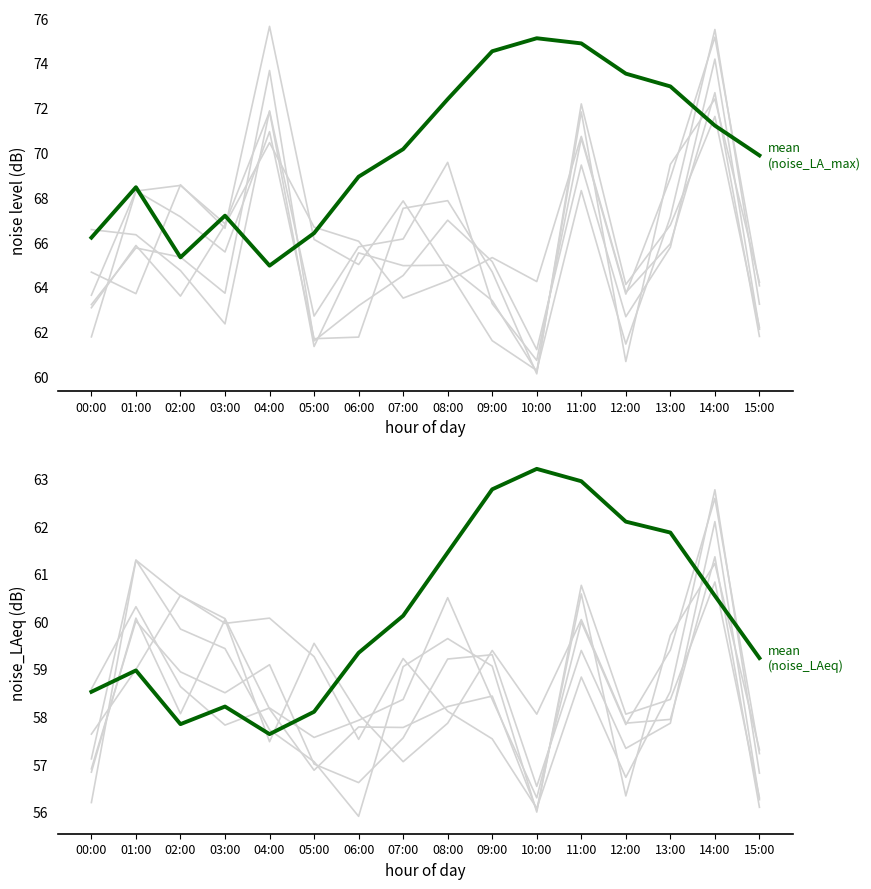

What is the label of the 9th point from the right?

07:00